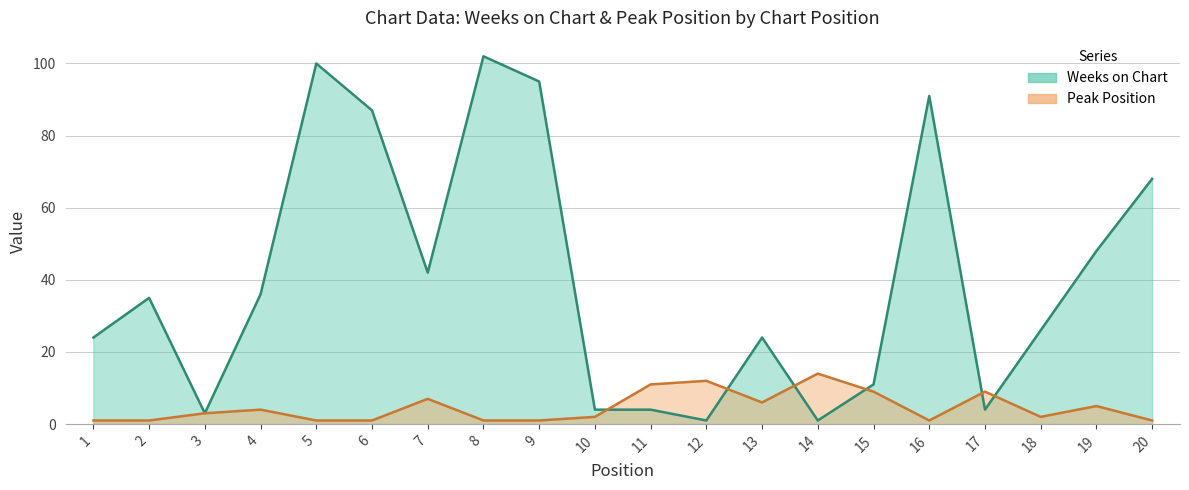

What is the spread (max minus min) of values at 4?

32